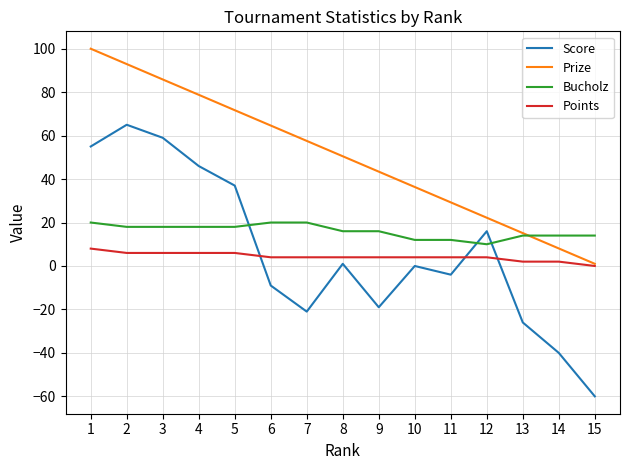

The Bucholz series shows 20.0 at 6. True or false?

True